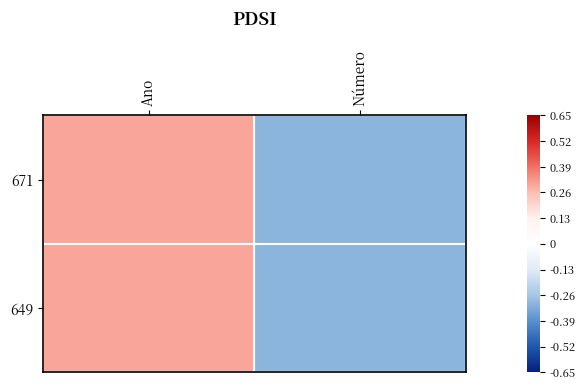

At how many categories does at least one series exceed 0?

1